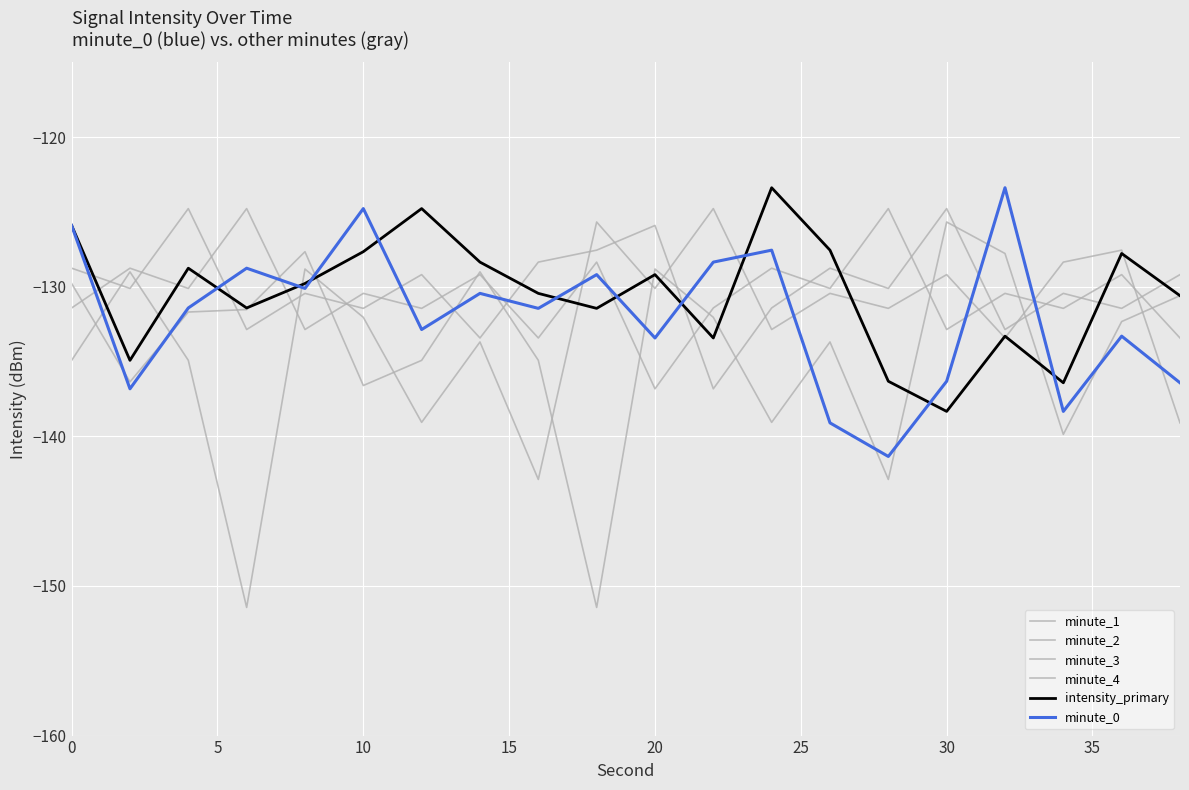

What is the difference between the maximum and second lowest values in the intensity_primary series?

13.0